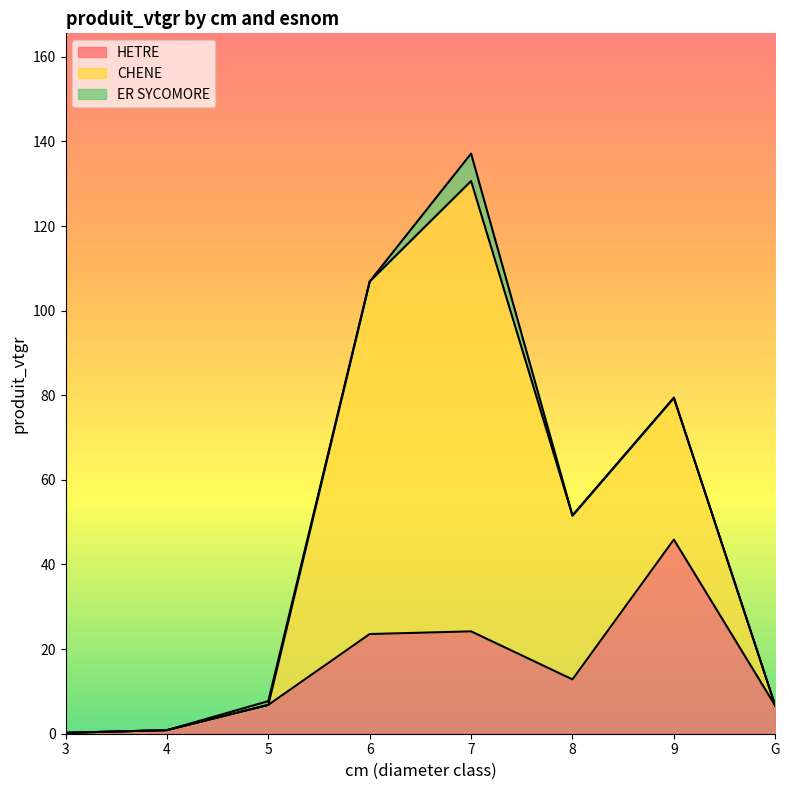

In CHENE, how many points are higher than both neighbors (excluding endpoints)?

1